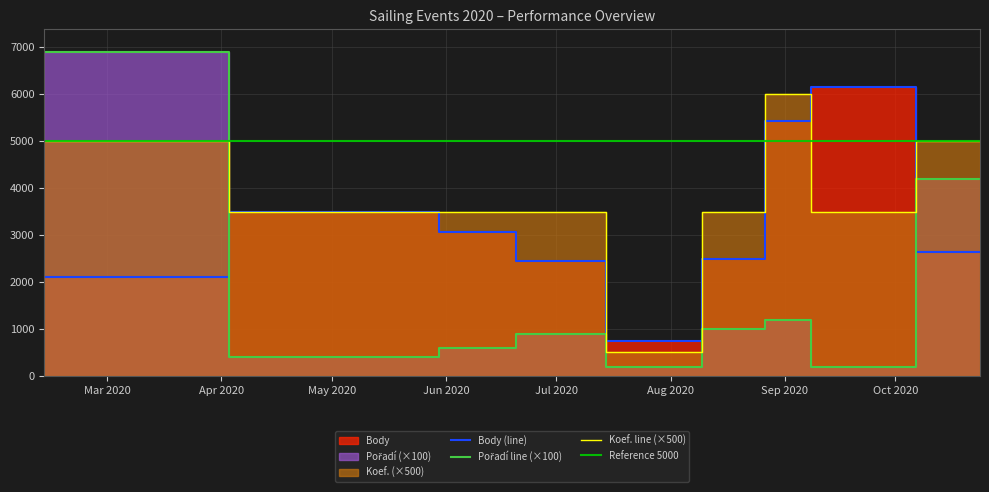

What is the label of the 1st point from the left?

2020-02-13